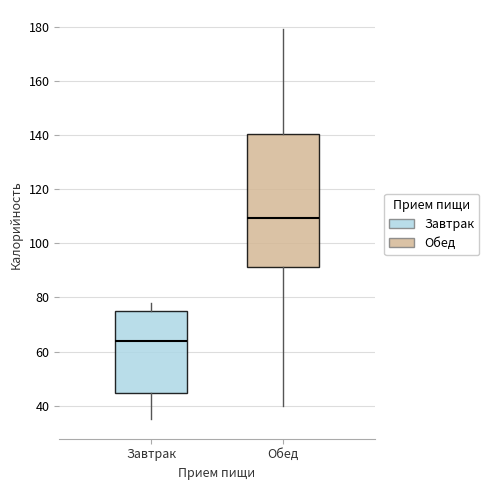

Which box has the lowest median line?

Завтрак